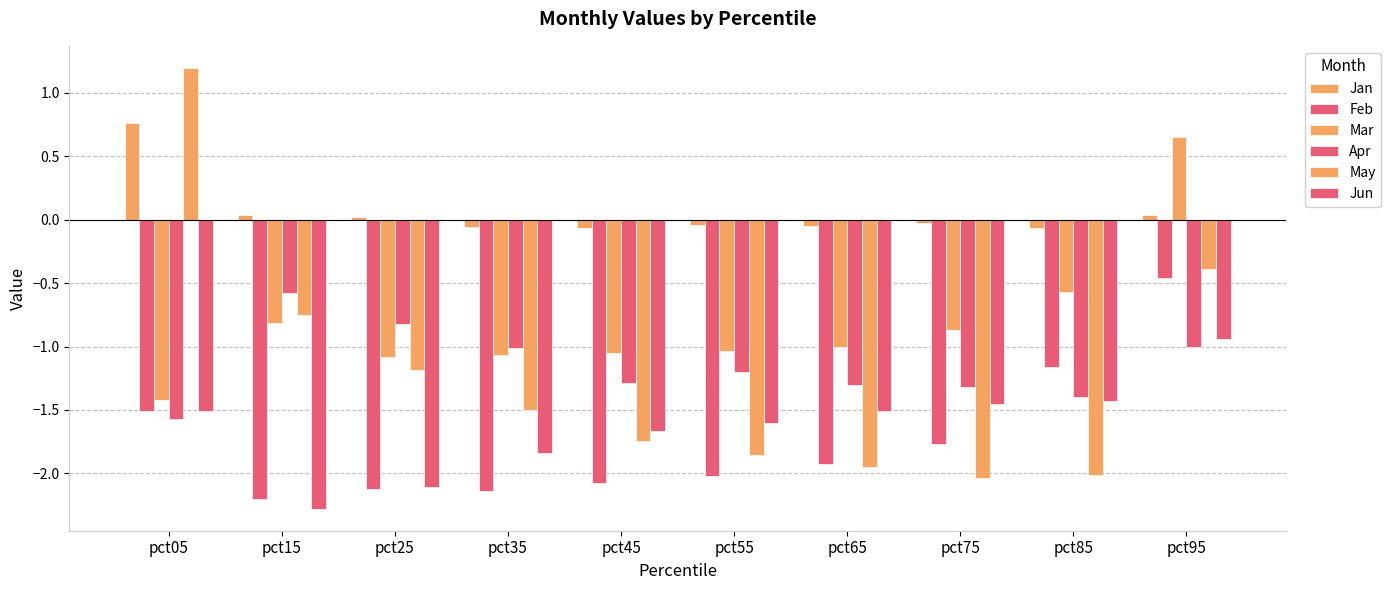

What is the approximate value of Mar at pct55?

-1.0